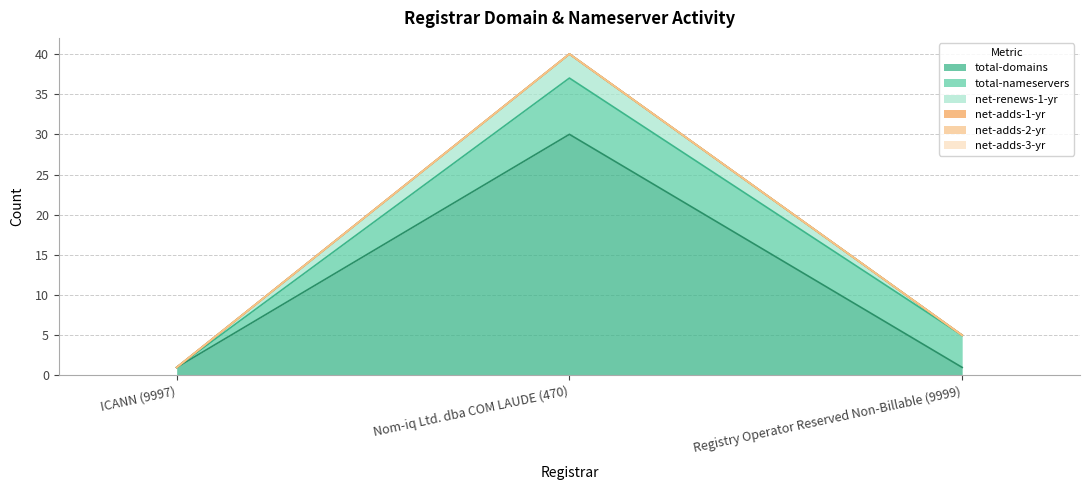

What is the label of the 2nd point from the right?

Nom-iq Ltd. dba COM LAUDE (470)